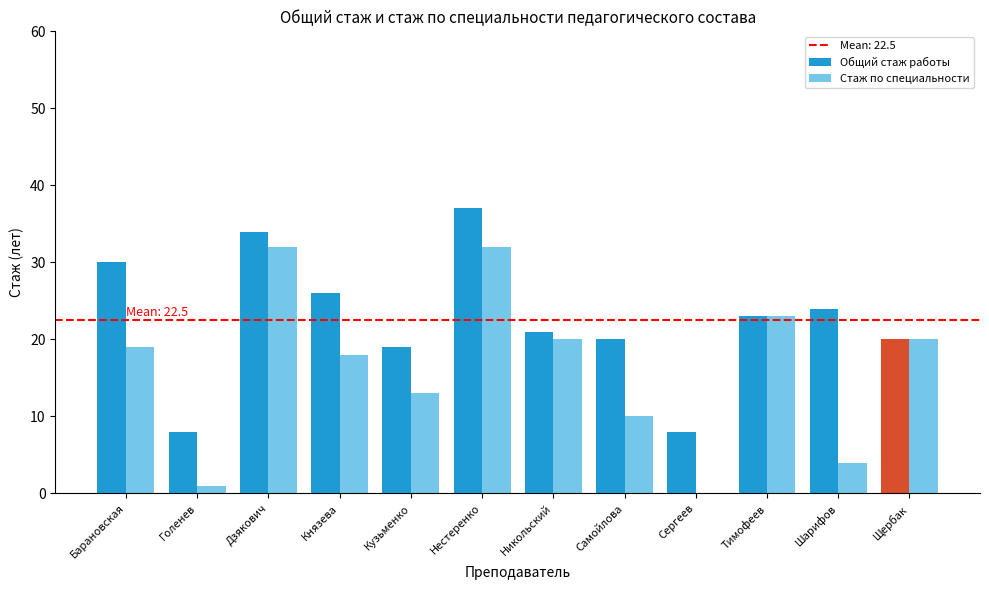

True or false: Общий стаж работы has a value of 21 at Никольский.

True